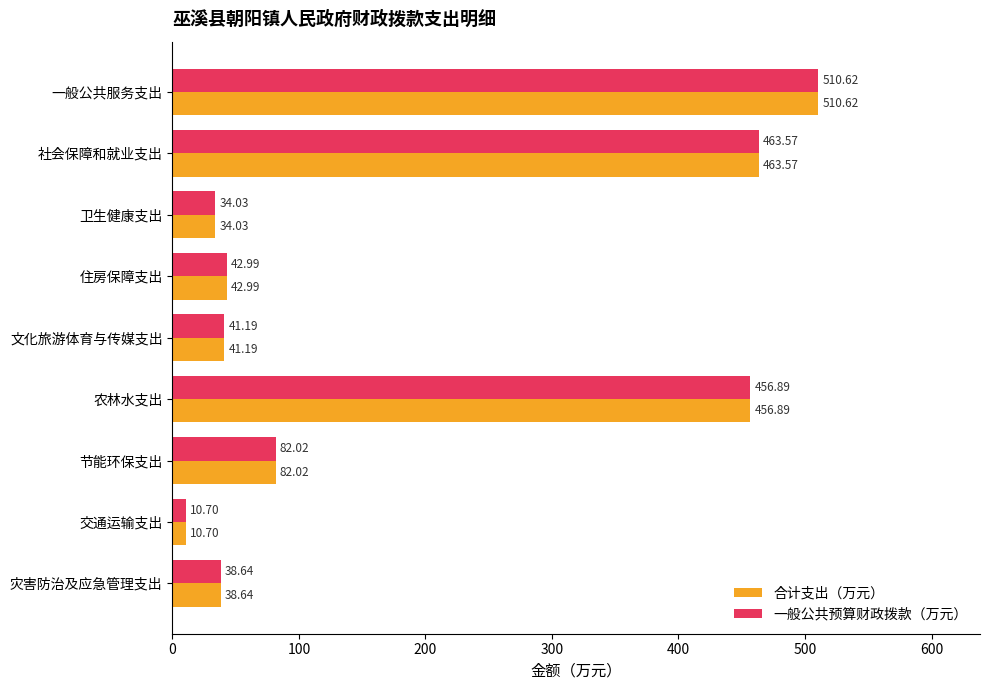

At which category is the sum across all series the highest?

一般公共服务支出